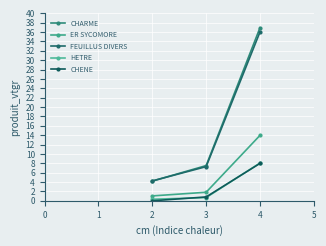

Is it true that CHENE equals 12.6 at 2?

False